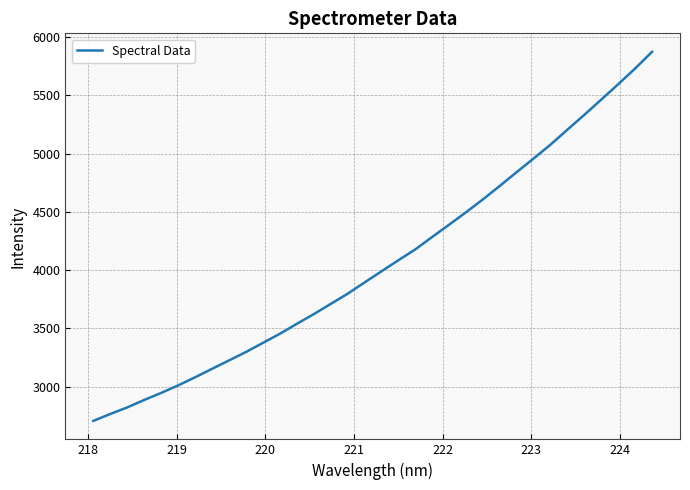

What is the maximum value shown in the chart?

5875.0